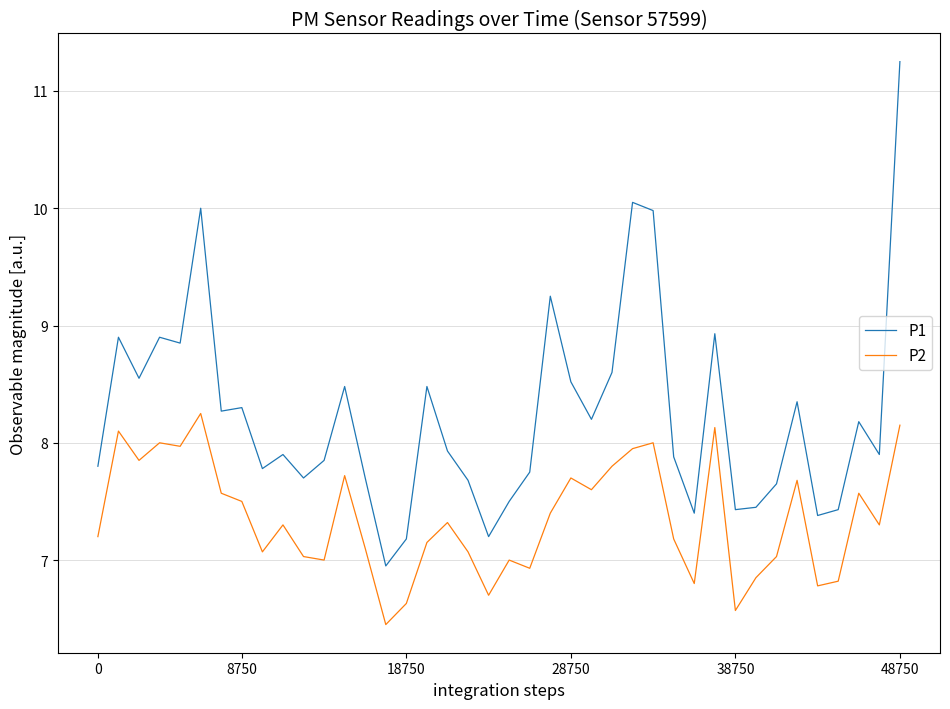

Which series has the widest spread of values?

P1